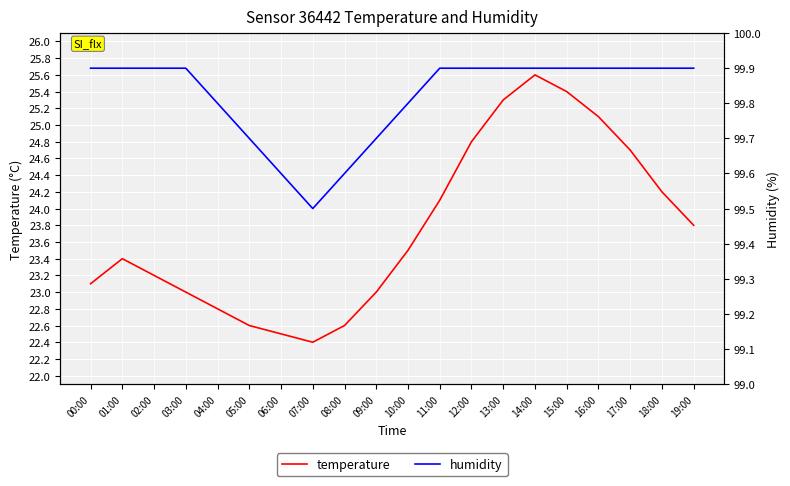

What is the sum of the temperature values at 10:00 and 03:00?

46.5